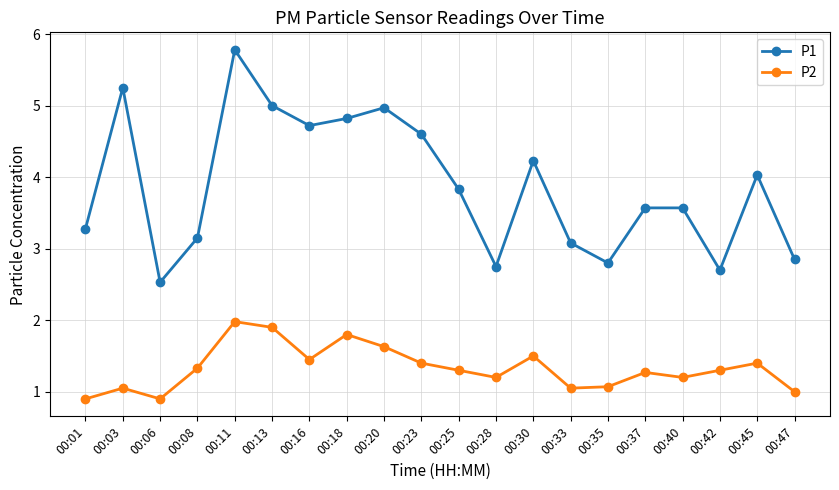

Between 00:23 and 00:28, which series saw the biggest shift?

P1